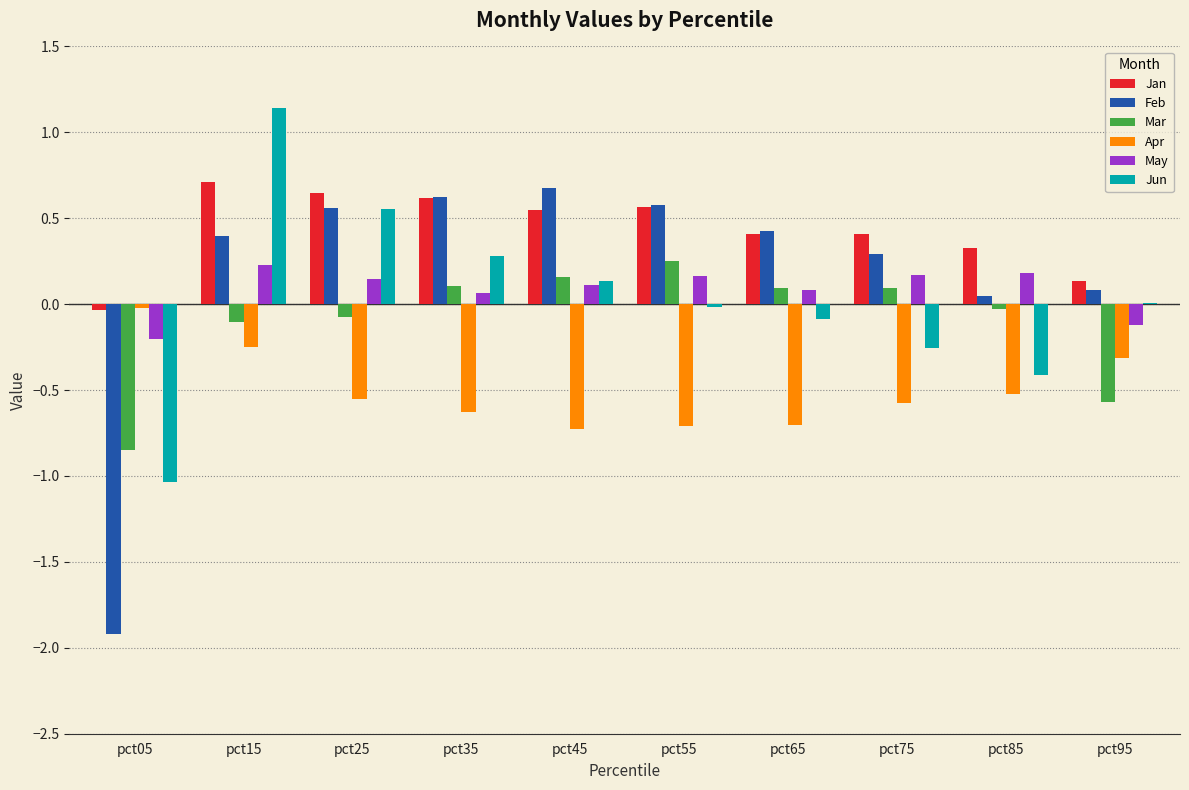

True or false: Feb has a value of 0.1 at pct15.

False